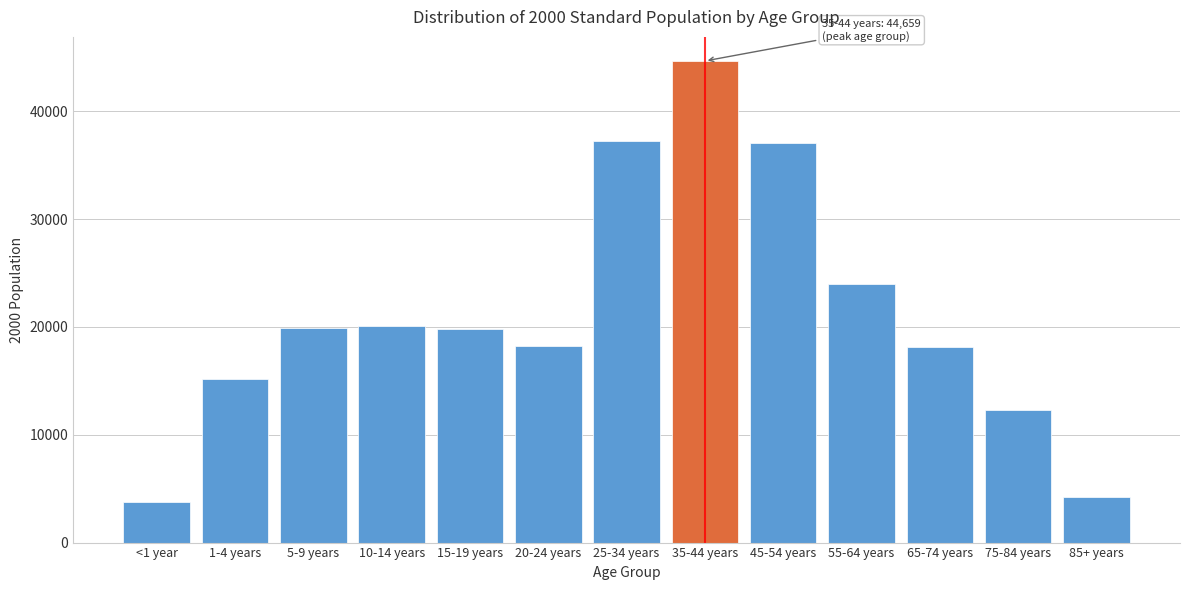

Which has a higher value, 85+ years or 45-54 years?

45-54 years